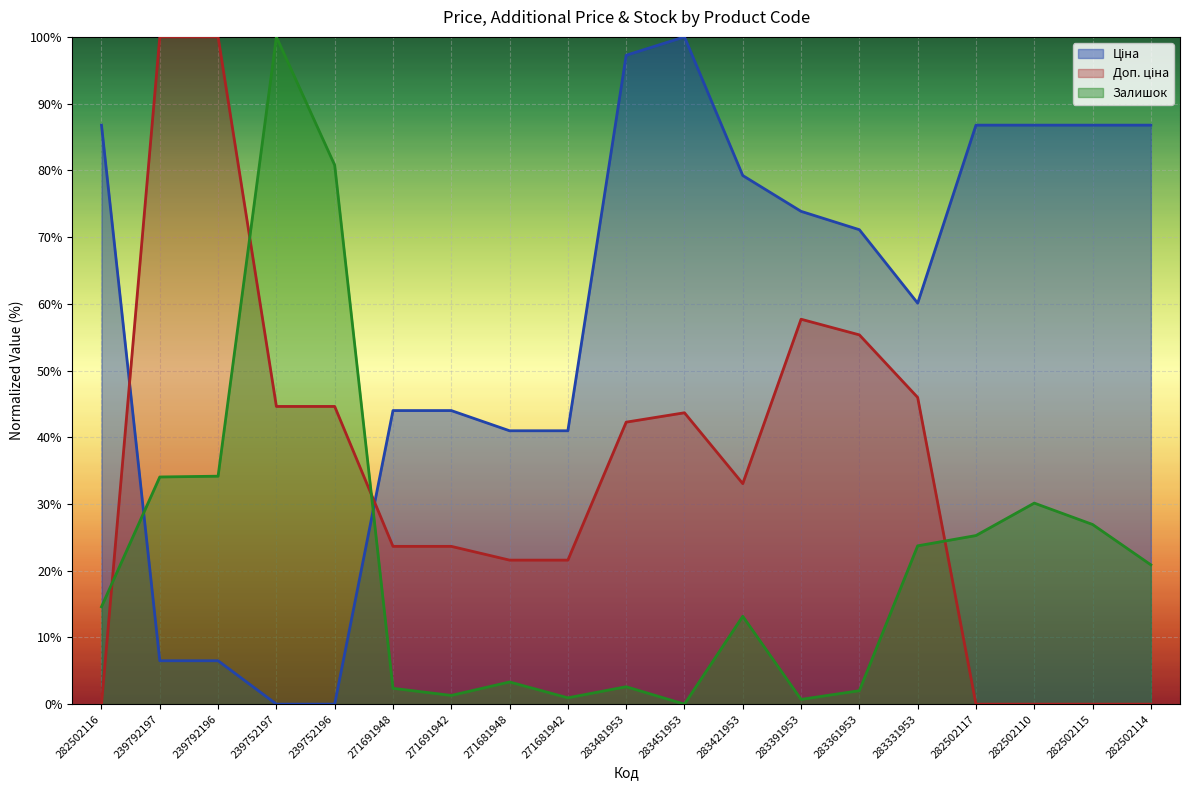

At which category is the sum across all series the highest?

239752197